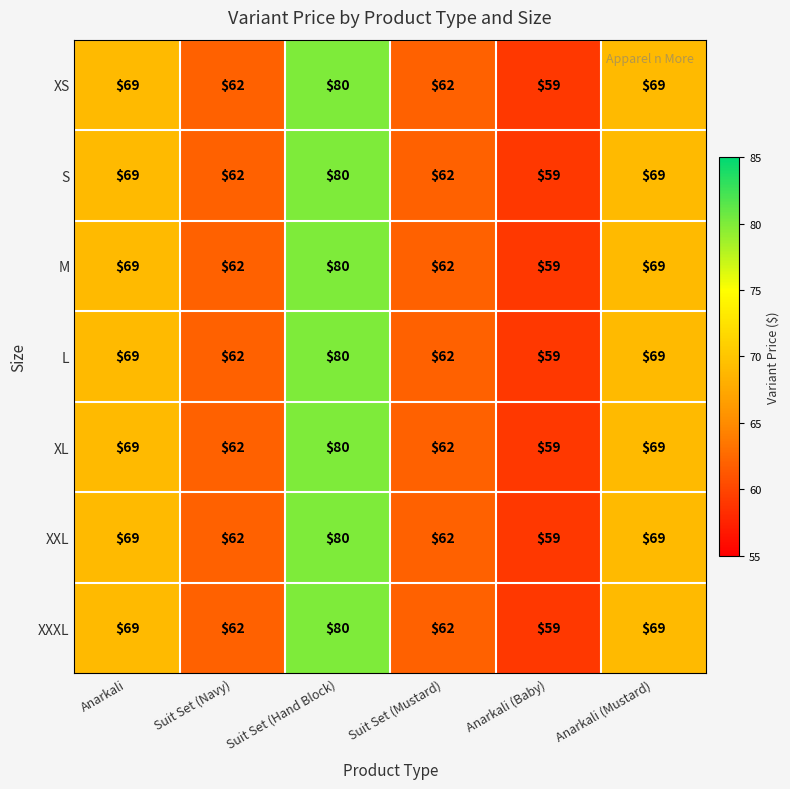

Count the XL values in the range 62 to 69.

4